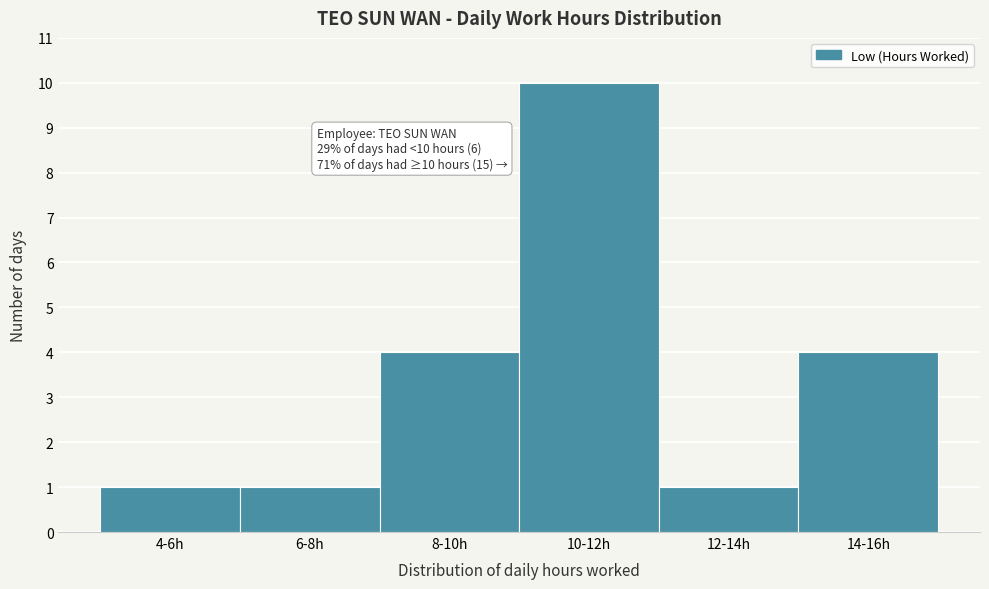

Reading right to left, list all the values displayed in this chart.

4	1	10	4	1	1